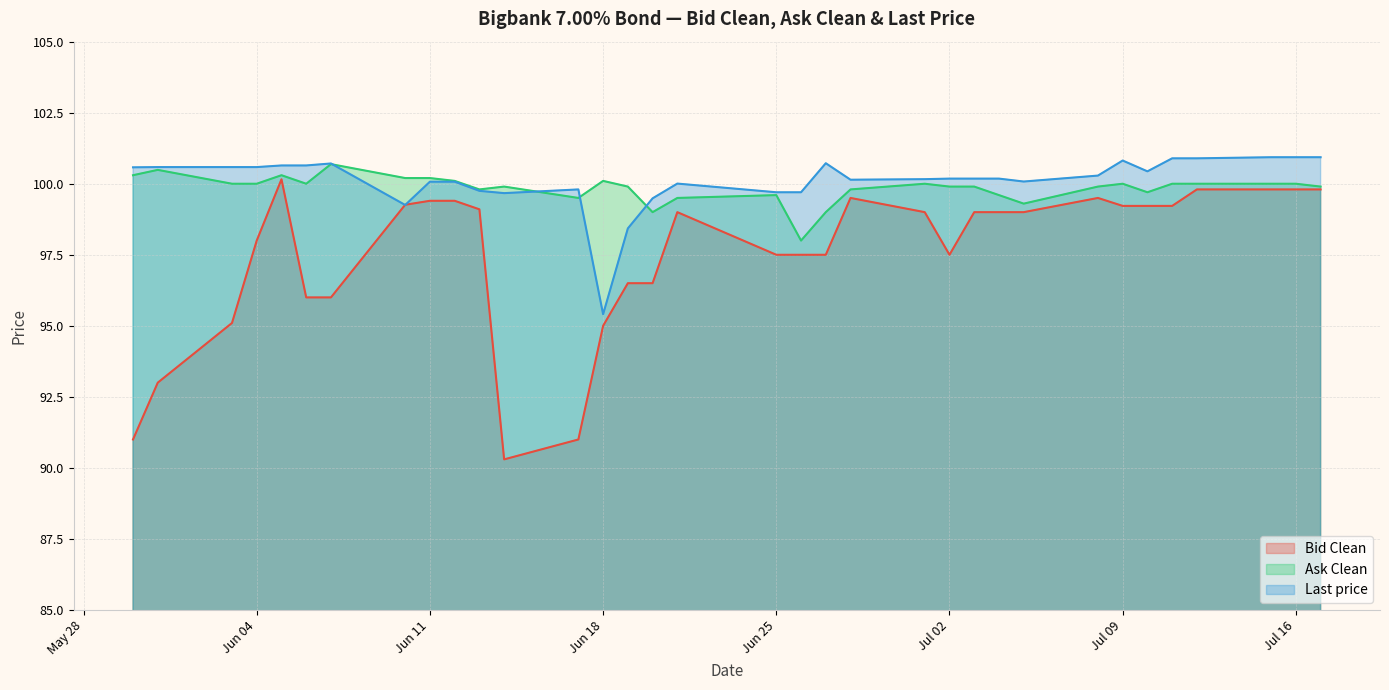

List the series in order of their peak value, highest first.

Last price, Ask Clean, Bid Clean